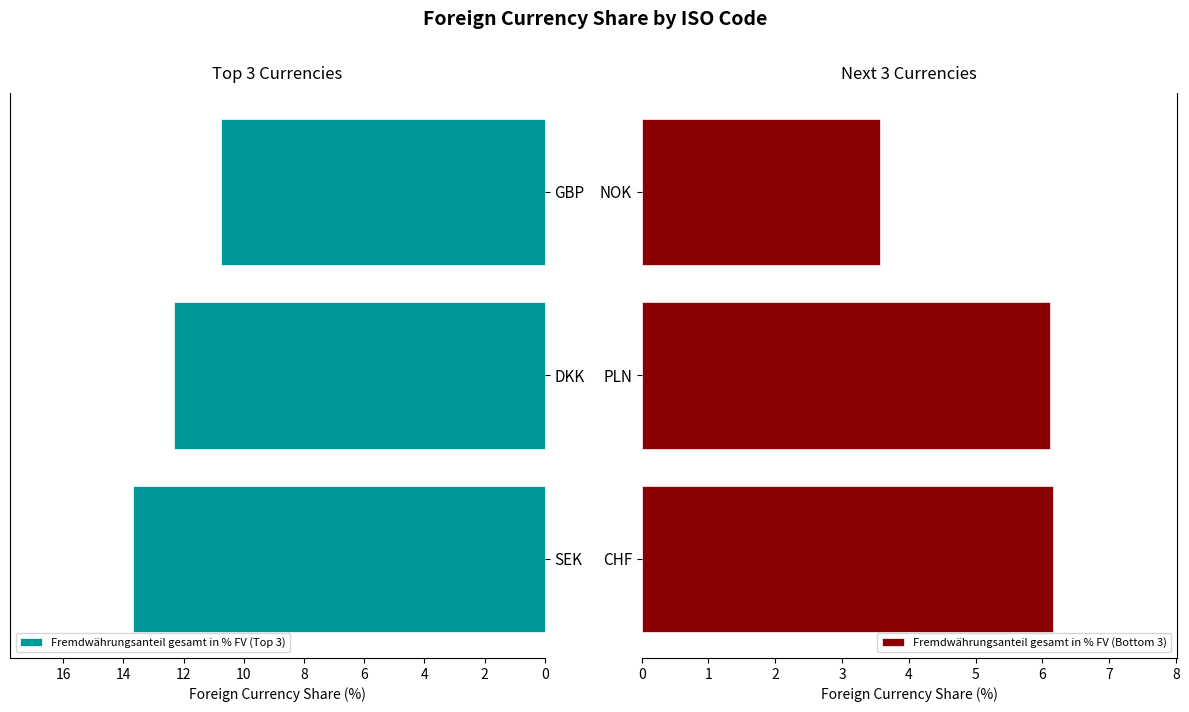

How many bars are there in total?

6